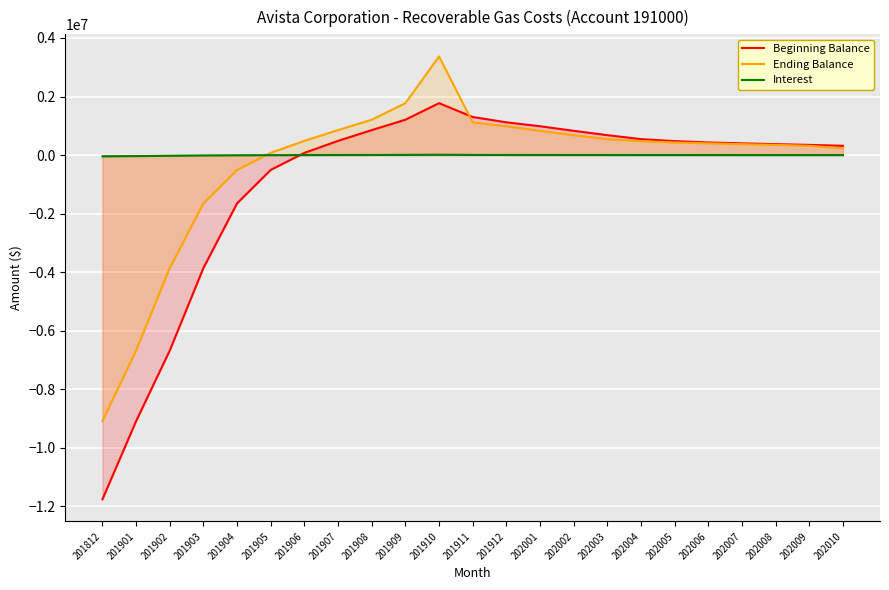

In Interest, how many points are higher than both neighbors (excluding endpoints)?

1